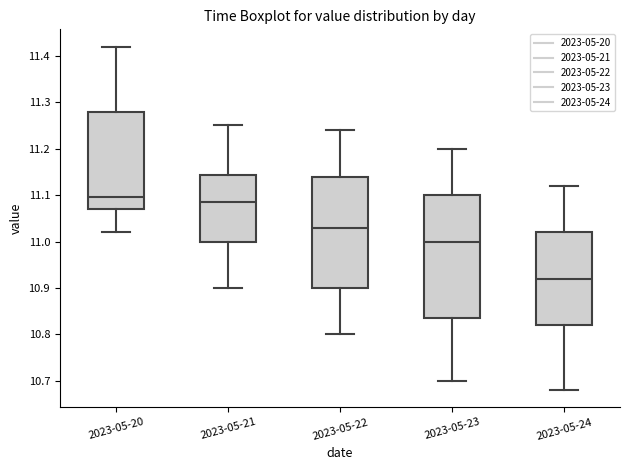

Reading left to right, transcribe this box plot: for each box, give where its median line is, the range the box spans, and where its two whiskers end, as read against the y-axis. The values are not printed on the chart, so give them approximately, as read against the axis.

2023-05-20: median 11.10, box 11.07 to 11.28, whiskers 11.02 to 11.42
2023-05-21: median 11.09, box 11.00 to 11.14, whiskers 10.90 to 11.25
2023-05-22: median 11.03, box 10.90 to 11.14, whiskers 10.80 to 11.24
2023-05-23: median 11.00, box 10.84 to 11.10, whiskers 10.70 to 11.20
2023-05-24: median 10.92, box 10.82 to 11.02, whiskers 10.68 to 11.12